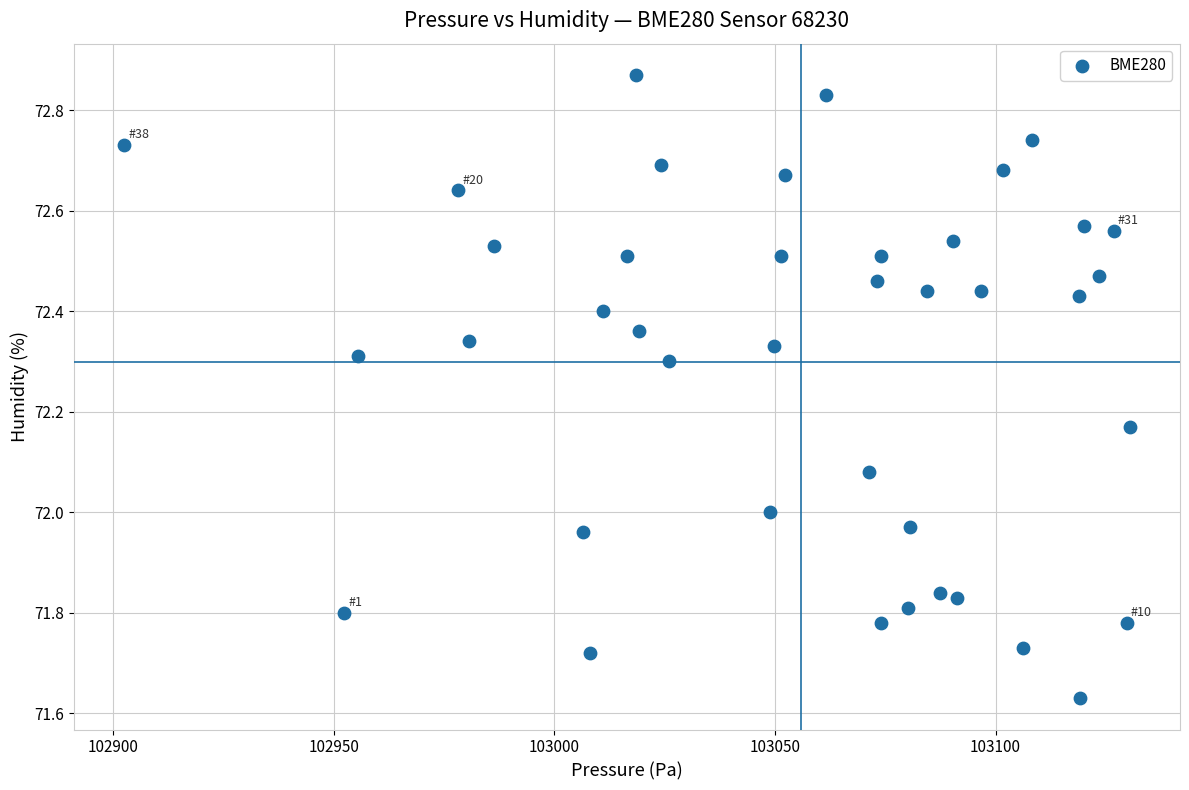

What is the range of X values (max minus min)?

227.9